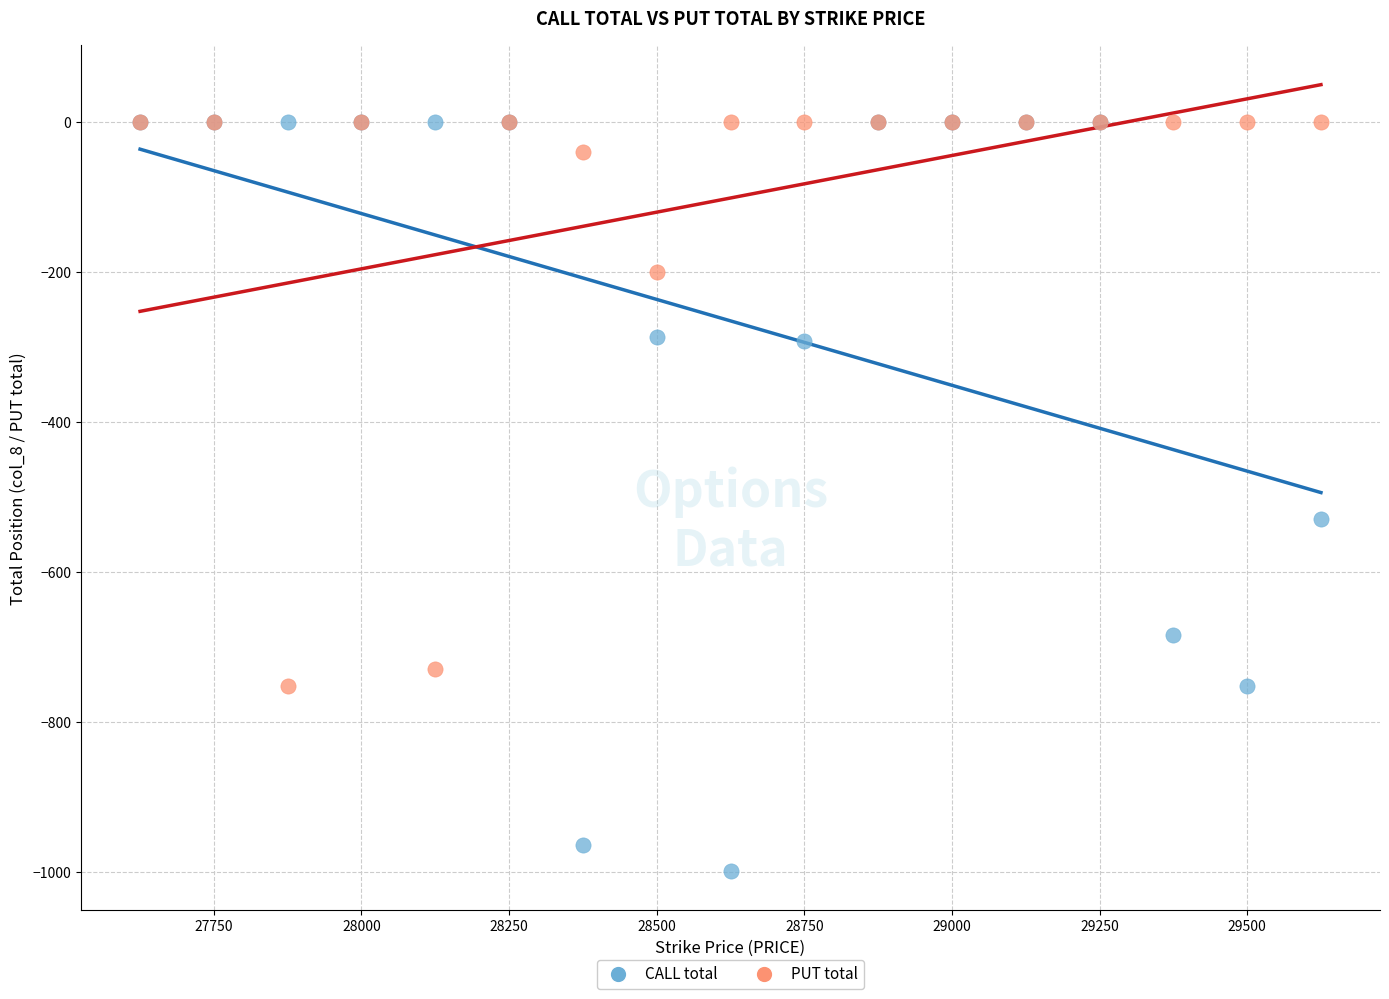

Which series has the widest spread of Y values?

CALL total